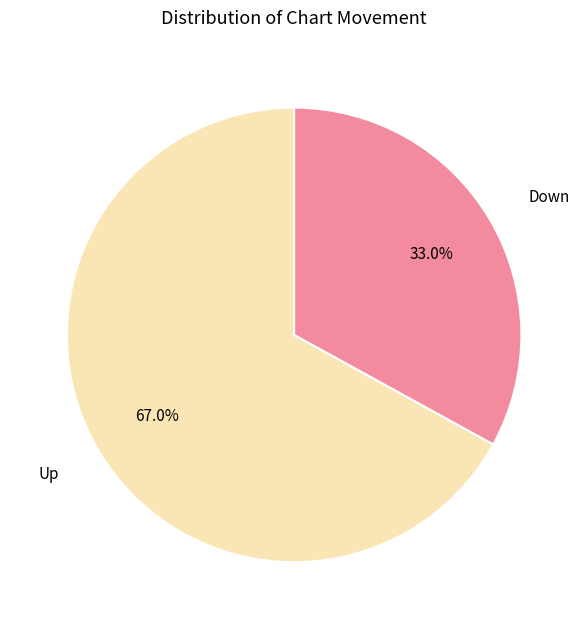

Which has a higher value, Up or Down?

Up